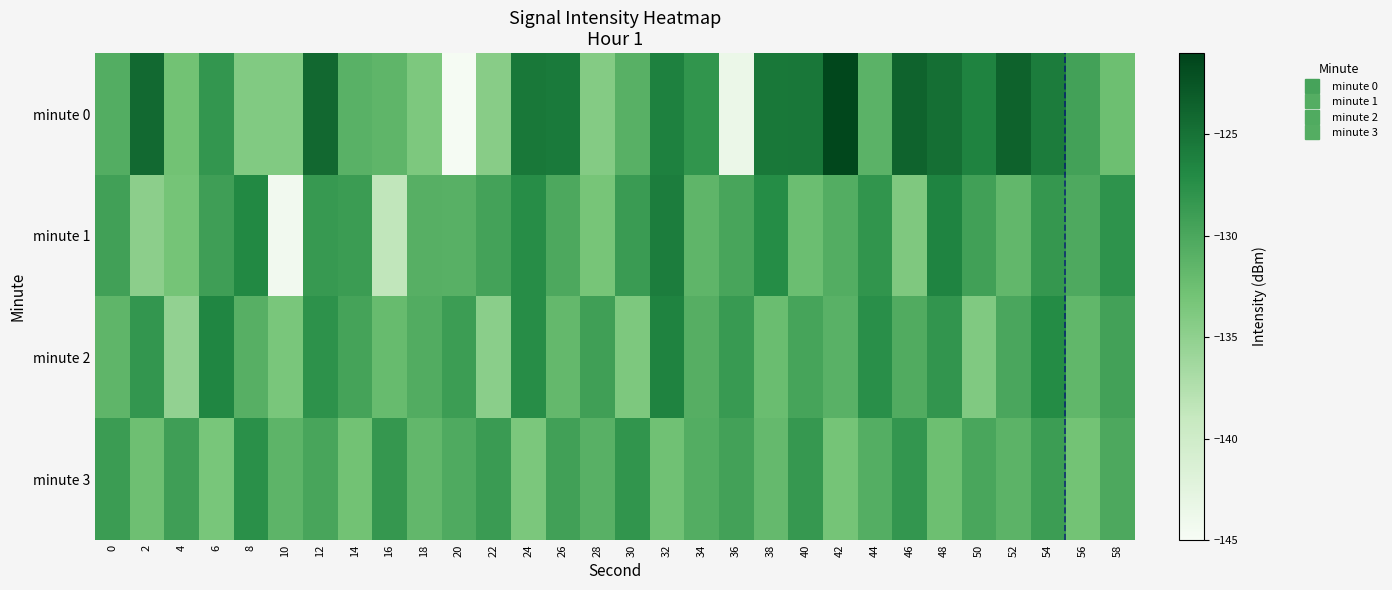

Reading right to left, transcribe all the data shown in this chart.

minute 0: 58=-132.5	56=-129.4	54=-125.8	52=-123.6	50=-126.3	48=-124.7	46=-123.6	44=-131.2	42=-121.3	40=-125.4	38=-125.5	36=-143.5	34=-128.1	32=-126.2	30=-131.0	28=-134.2	26=-125.7	24=-125.4	22=-134.4	20=-144.7	18=-133.7	16=-131.5	14=-131.0	12=-124.1	10=-134.0	8=-134.0	6=-128.2	4=-132.9	2=-124.2	0=-130.6
minute 1: 58=-127.9	56=-130.2	54=-128.4	52=-131.7	50=-129.3	48=-126.5	46=-133.8	44=-128.1	42=-130.6	40=-132.4	38=-127.2	36=-129.8	34=-131.5	32=-125.9	30=-128.7	28=-133.2	26=-130.1	24=-127.3	22=-129.5	20=-131.0	18=-130.8	16=-138.6	14=-128.8	12=-128.6	10=-144.3	8=-126.8	6=-129.2	4=-133.1	2=-134.8	0=-129.3
minute 2: 58=-129.4	56=-131.6	54=-127.1	52=-130.0	50=-133.9	48=-128.2	46=-130.4	44=-127.5	42=-131.1	40=-129.7	38=-132.3	36=-128.6	34=-130.8	32=-126.4	30=-133.7	28=-129.2	26=-131.8	24=-127.3	22=-134.6	20=-128.9	18=-130.5	16=-132.1	14=-129.6	12=-127.8	10=-133.4	8=-130.9	6=-126.7	4=-135.2	2=-128.3	0=-131.5
minute 3: 58=-130.1	56=-133.0	54=-128.9	52=-131.3	50=-129.9	48=-132.5	46=-128.3	44=-130.7	42=-133.1	40=-128.5	38=-131.9	36=-129.4	34=-130.6	32=-132.8	30=-128.1	28=-131.0	26=-129.3	24=-133.5	22=-128.7	20=-130.3	18=-131.7	16=-128.4	14=-132.9	12=-129.8	10=-131.4	8=-127.6	6=-133.3	4=-129.1	2=-132.6	0=-128.8